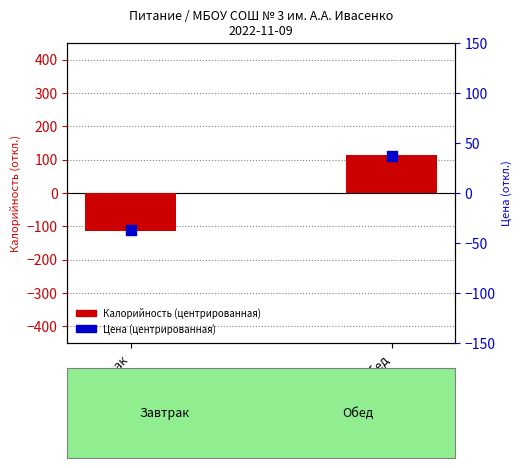

At how many categories does at least one series exceed 0?

1